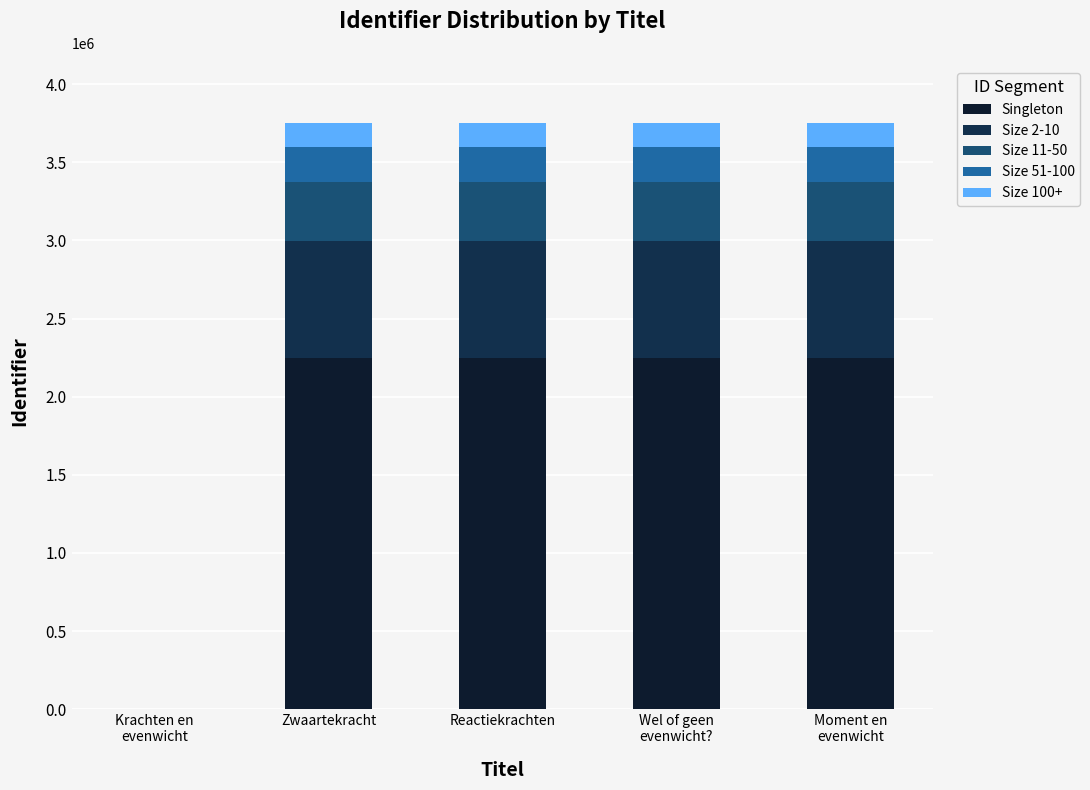

At which category is the sum across all series the highest?

Moment en
evenwicht